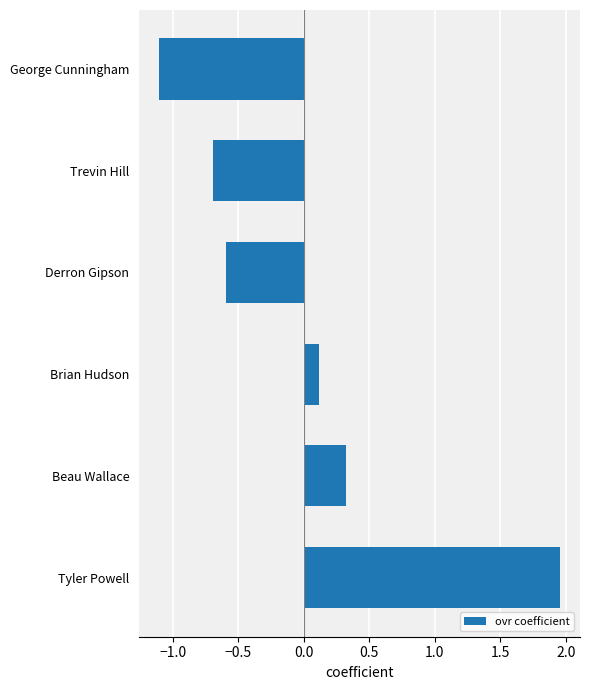

How many bars are there in total?

6